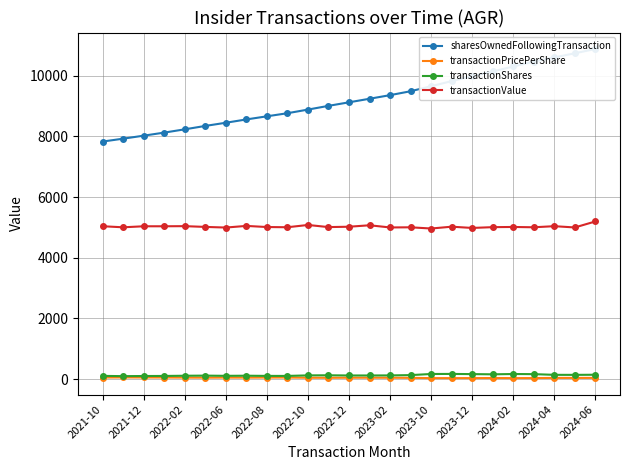

At how many categories does at least one series exceed 10311?

4